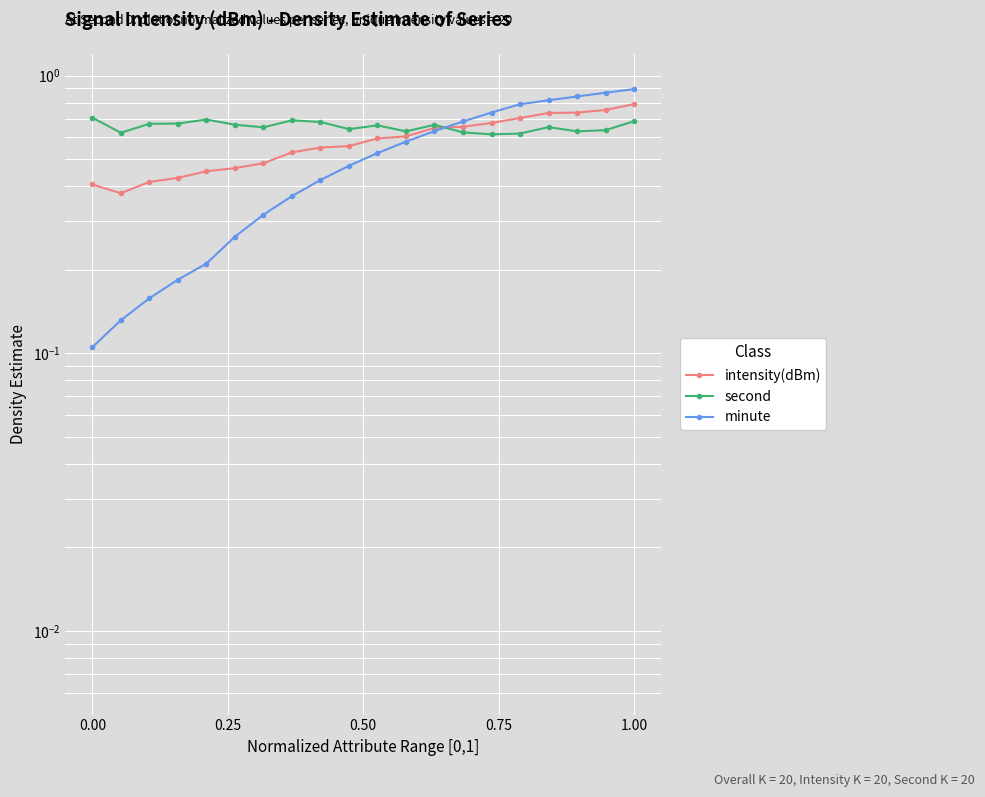

What is the value of the intensity(dBm) point at the 17th from the left?

0.7